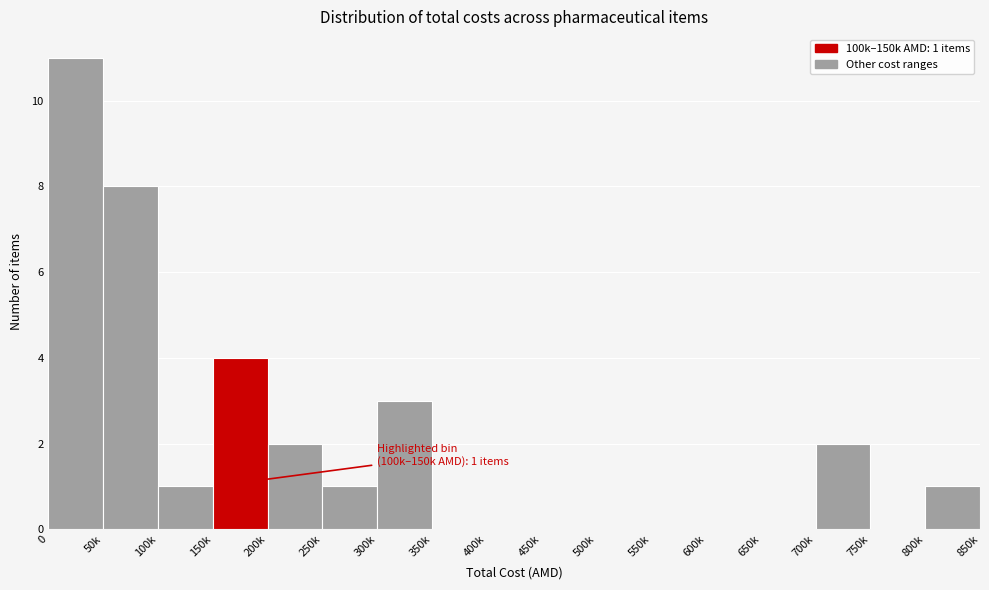

Reading left to right, extract all data points from this chart.

0=11	50k=8	100k=1	150k=4	200k=2	250k=1	300k=3	350k=0	400k=0	450k=0	500k=0	550k=0	600k=0	650k=0	700k=2	750k=0	800k=1